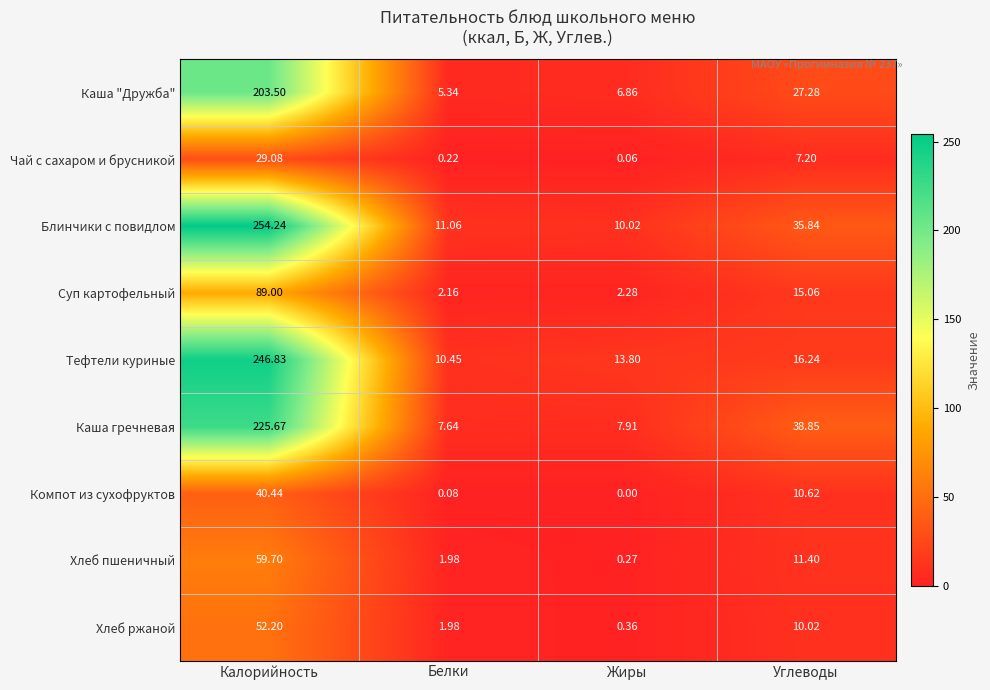

How many series are shown in this chart?

9